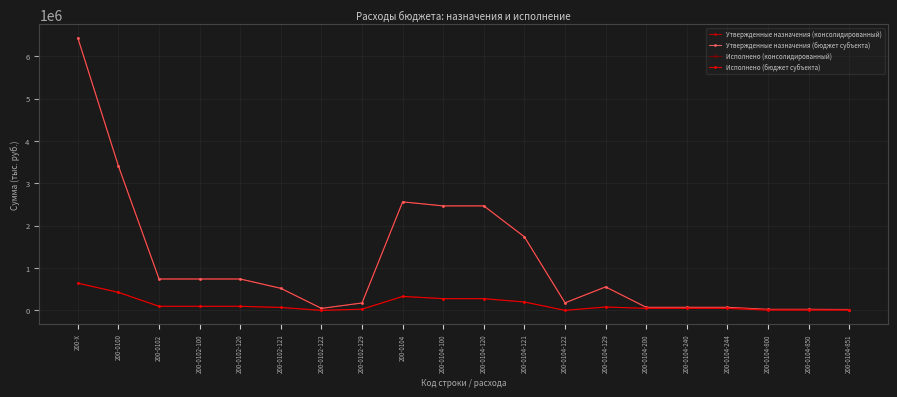

True or false: Исполнено (бюджет субъекта) and Исполнено (консолидированный) intersect in this chart.

False